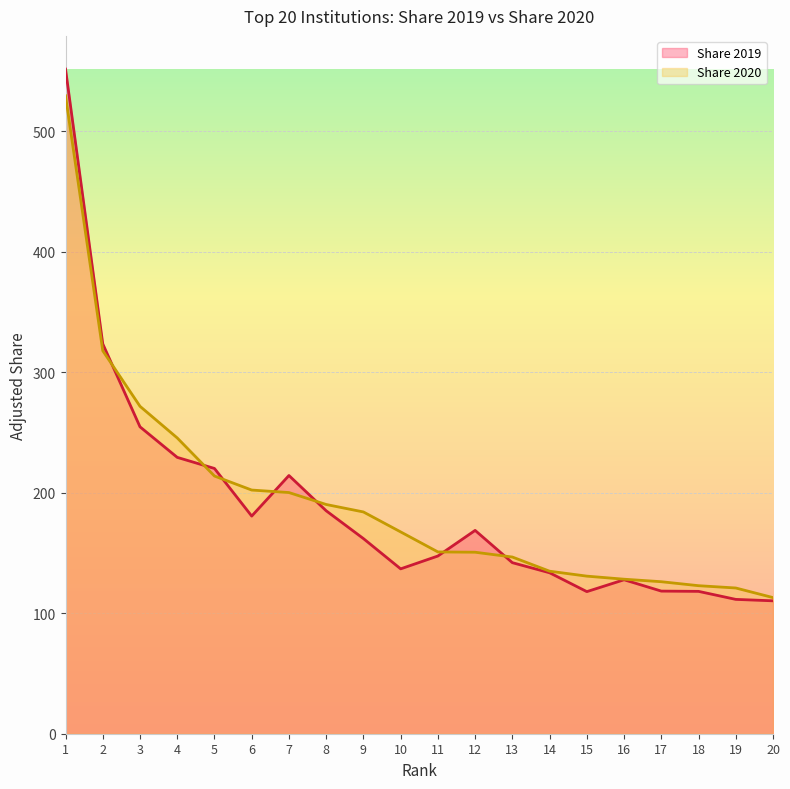

Rank the series by their maximum value, from lowest to highest.

Share 2020, Share 2019